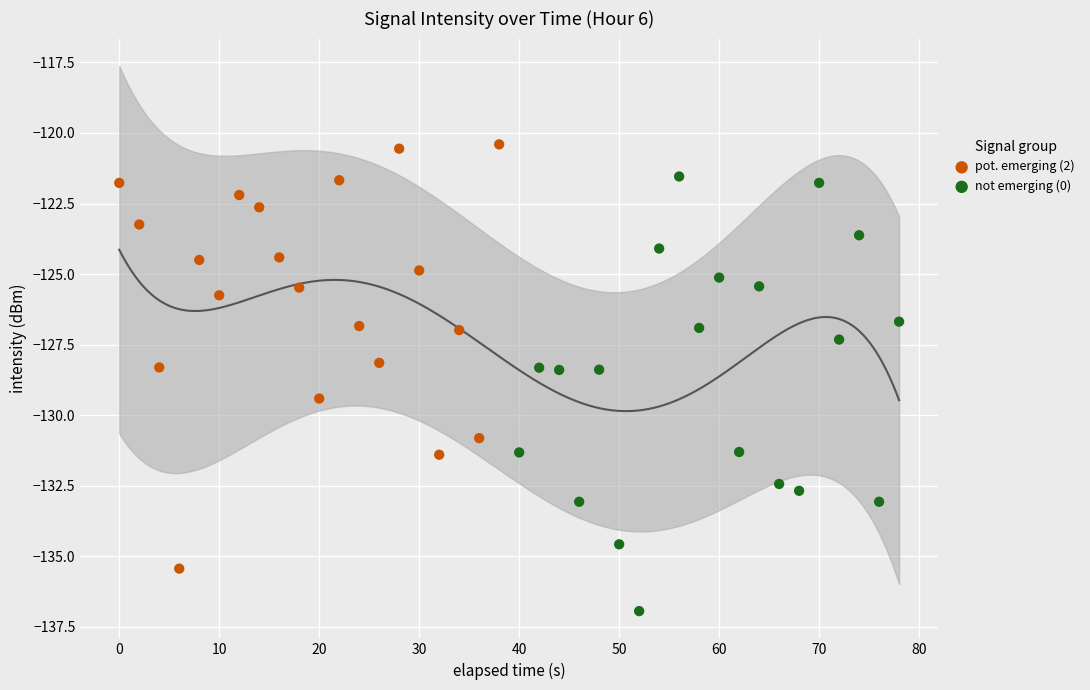

What are all the series names shown in the legend?

pot. emerging (2), not emerging (0)